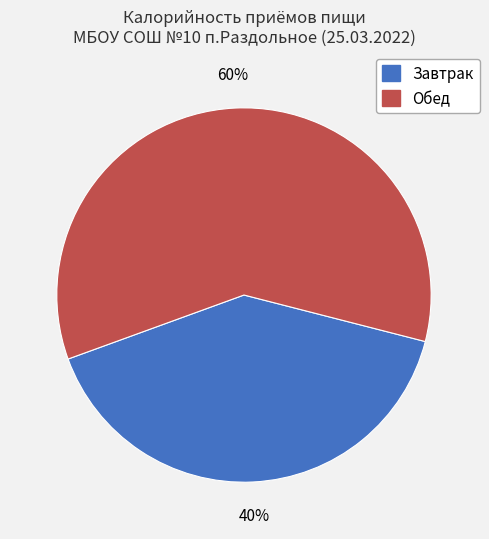

The Завтрак slice represents 53% of the pie. True or false?

False